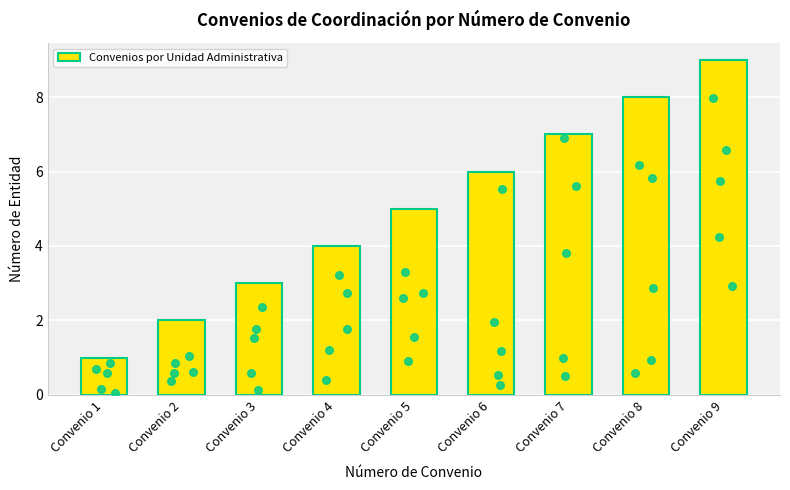

Between Convenio 4 and Convenio 3, which is larger?

Convenio 4